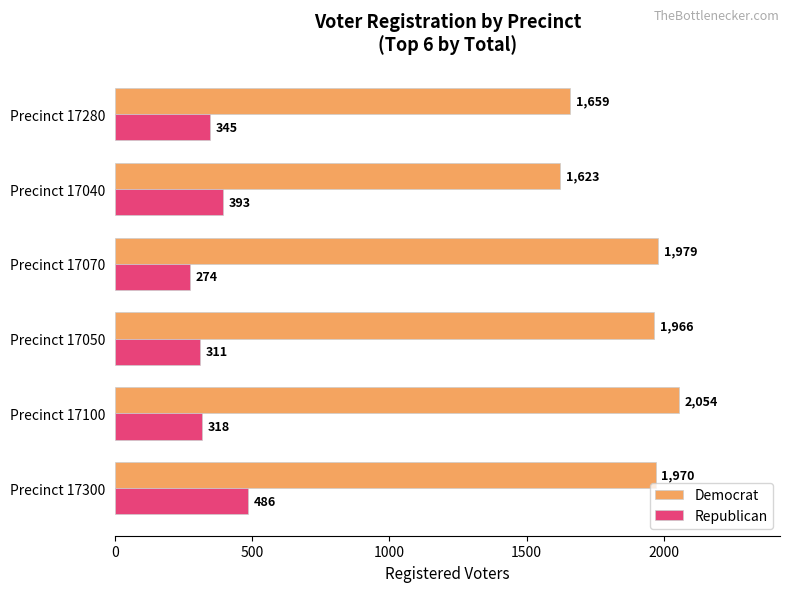

Which series has the largest total across all categories?

Democrat